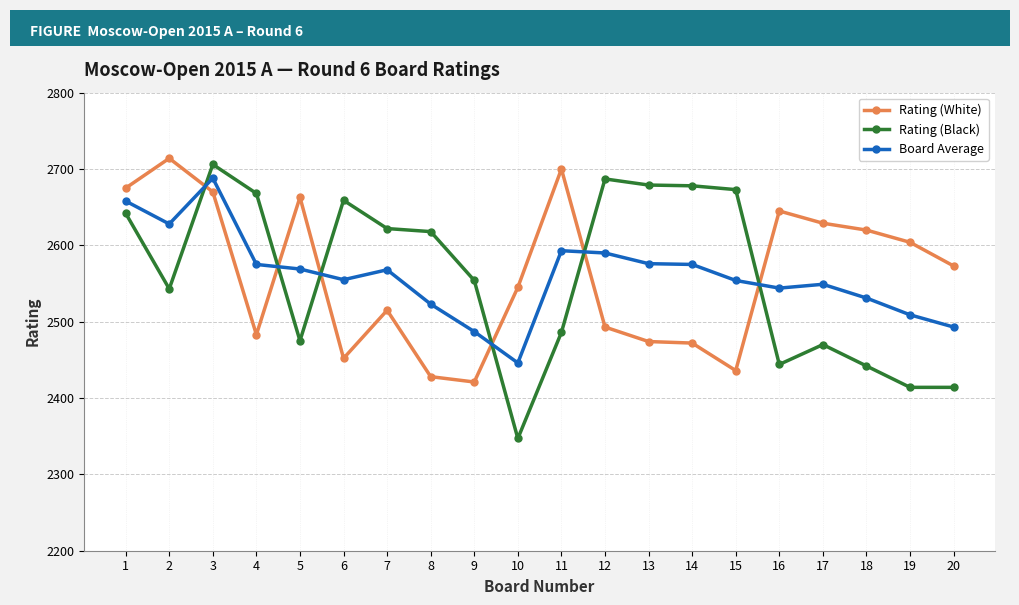

After their last crossing, which series has the higher values: Rating (Black) or Rating (White)?

Rating (White)